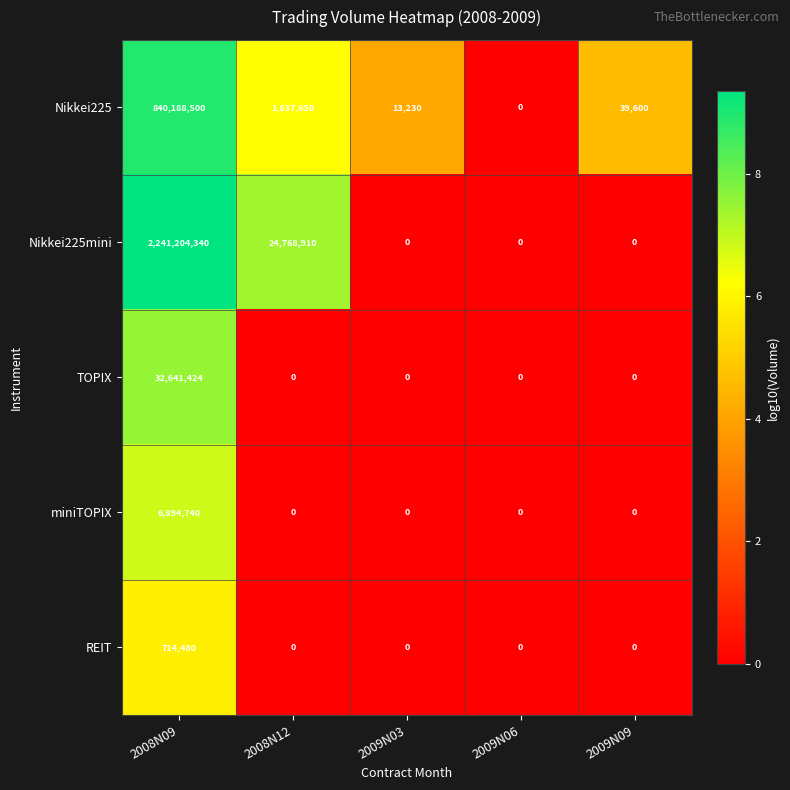

What is the difference between the maximum and second lowest values in the REIT series?

714480